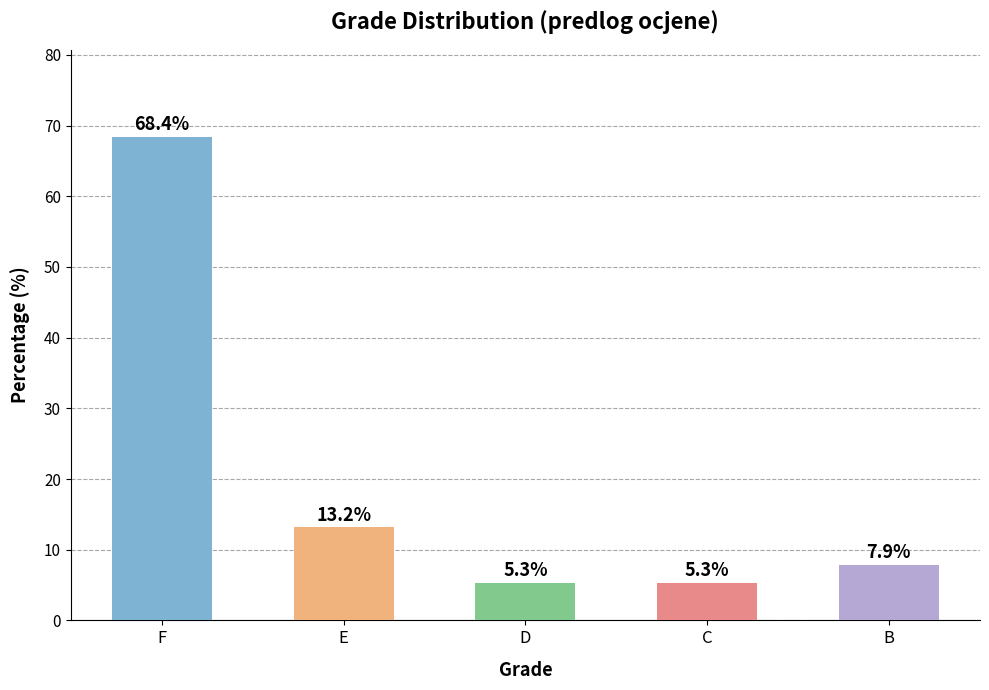

What is the minimum value shown in the chart?

5.3